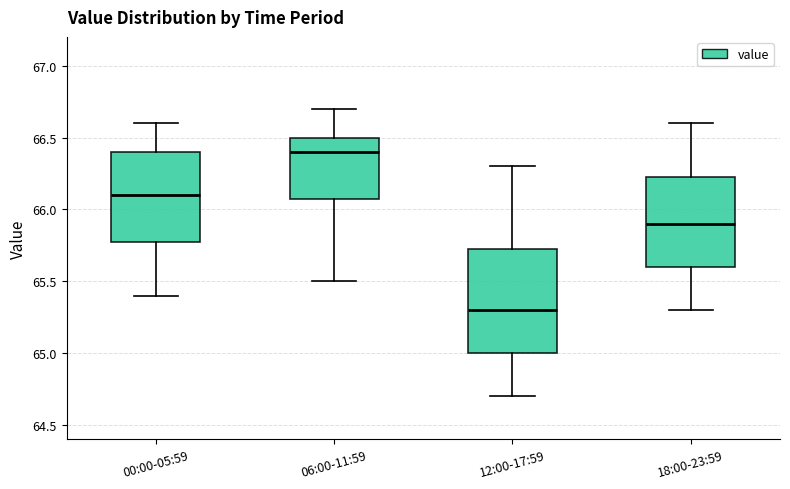

Reading left to right, read every box against the y-axis: the position of its median line, the range the box covers, and the ends of its whiskers. The values are not printed on the chart, so give them approximately, as read against the axis.

00:00-05:59: median 66.10, box 65.80 to 66.40, whiskers 65.40 to 66.60
06:00-11:59: median 66.40, box 66.10 to 66.50, whiskers 65.50 to 66.70
12:00-17:59: median 65.30, box 65.00 to 65.75, whiskers 64.70 to 66.30
18:00-23:59: median 65.90, box 65.60 to 66.25, whiskers 65.30 to 66.60